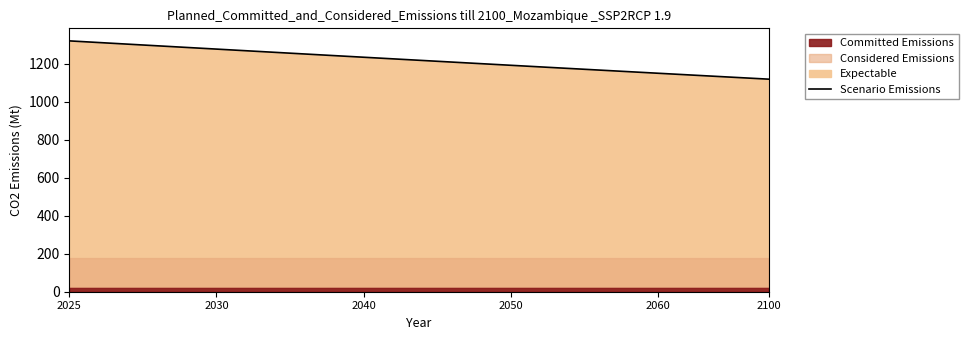

The Scenario Emissions series shows 1278.0 at 2030. True or false?

True